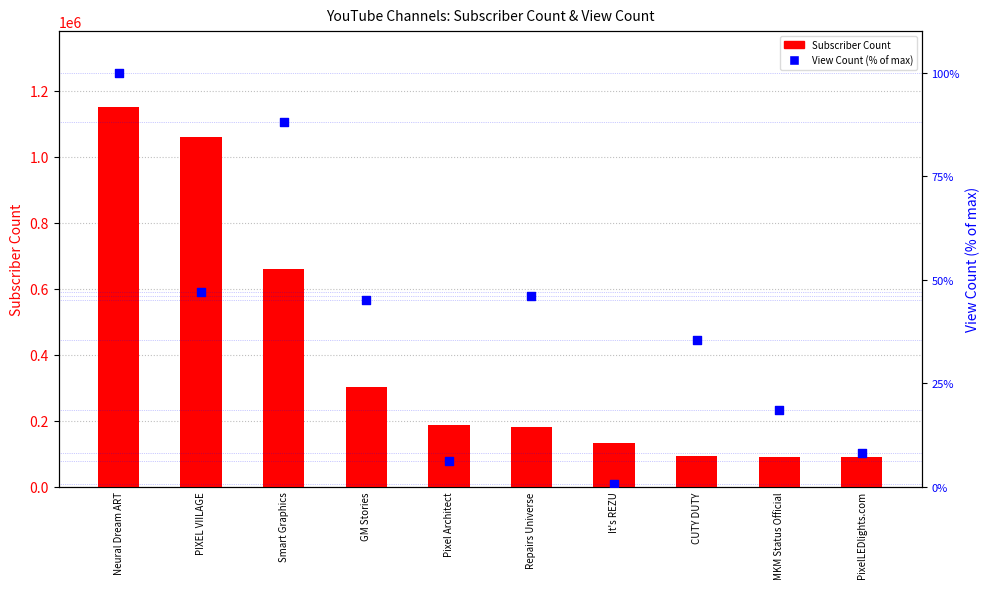

Which series has the largest total across all categories?

Subscriber Count